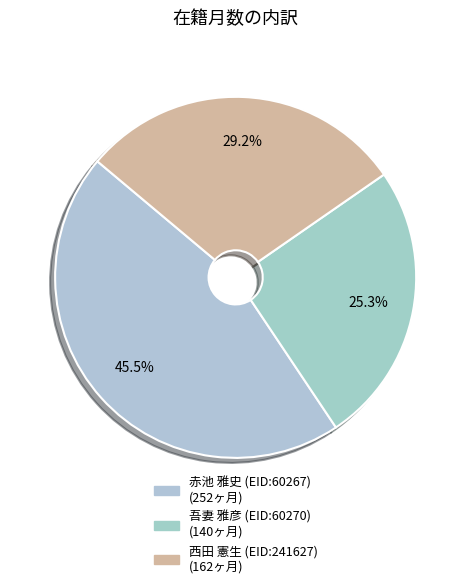

Count the number of slices in the pie.

3